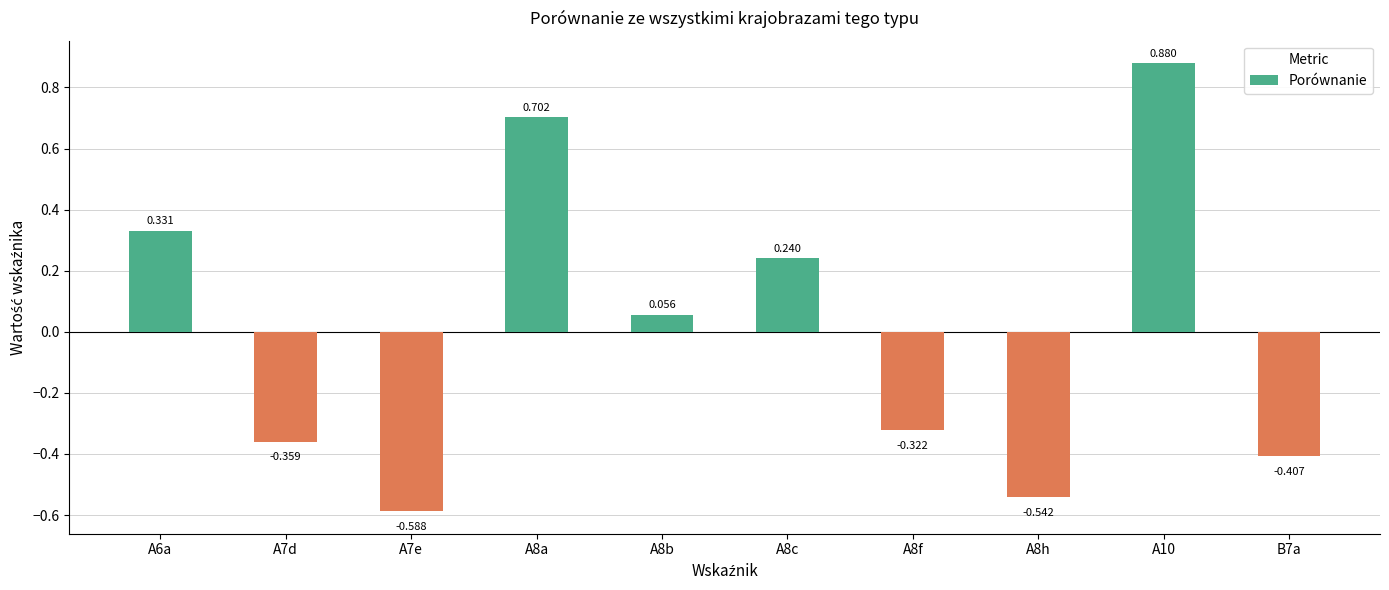

At which label does the data first exceed 0?

A6a